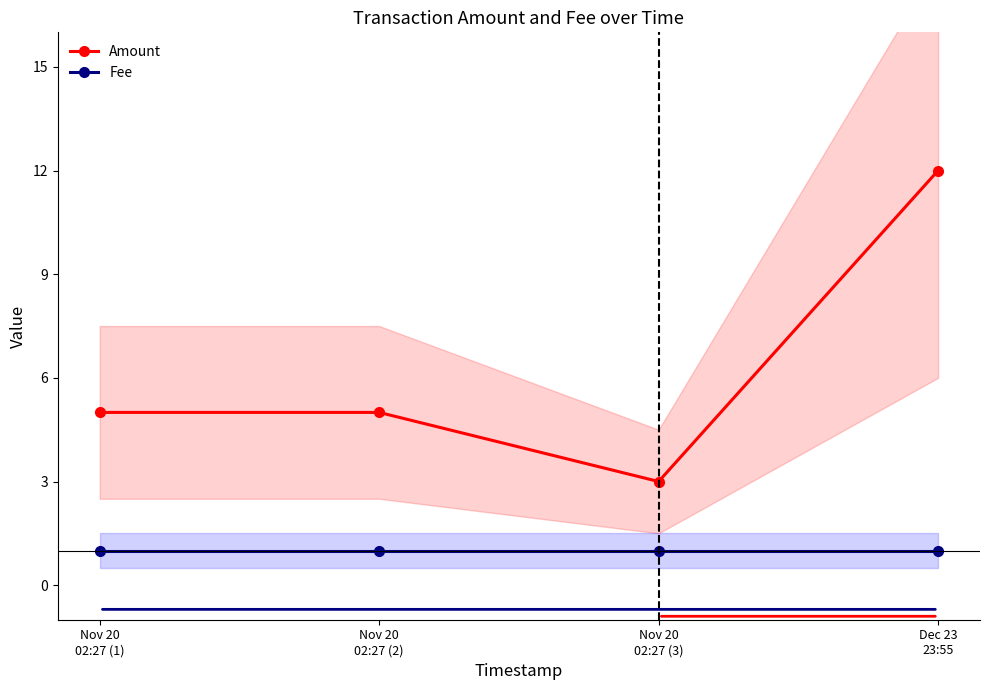

How many lines are shown in the chart?

2